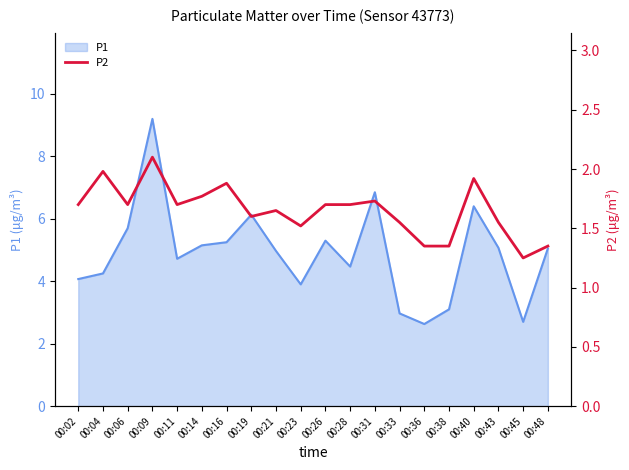

Does the chart display data point markers on the line(s)?

No